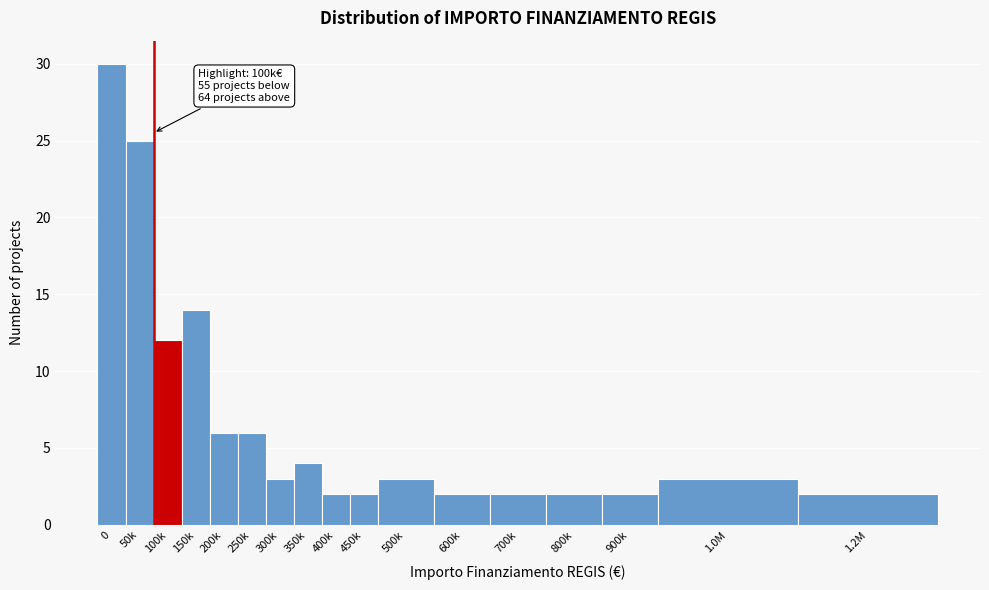

Reading left to right, list all the values displayed in this chart.

30	25	12	14	6	6	3	4	2	2	3	2	2	2	2	3	2